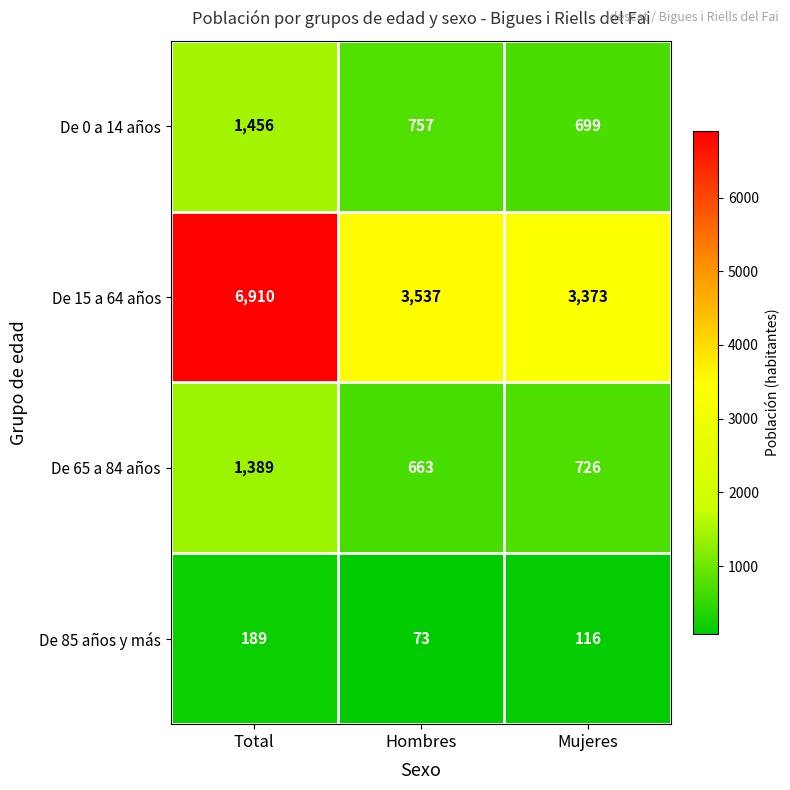

How many data points does each series have?

3